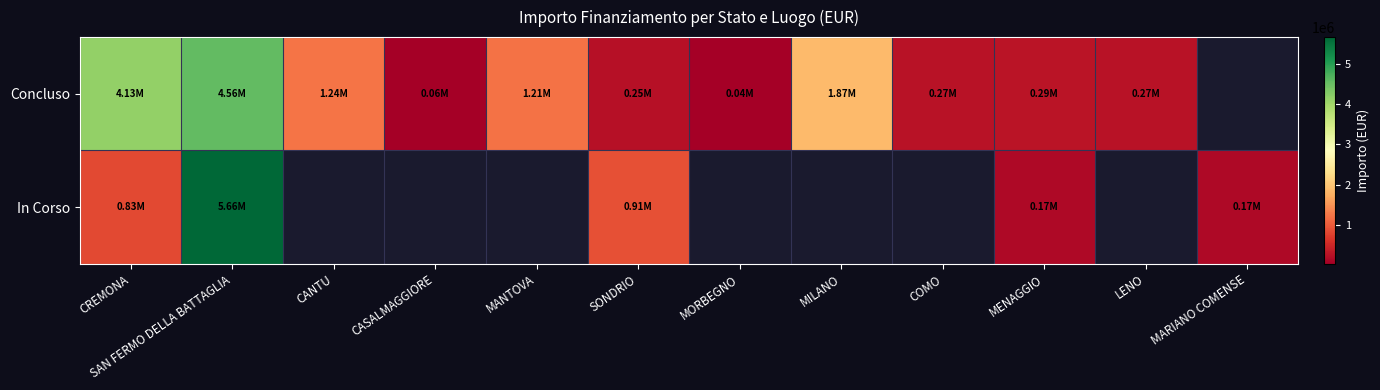

How many data points in Concluso are less than 1206048?

6